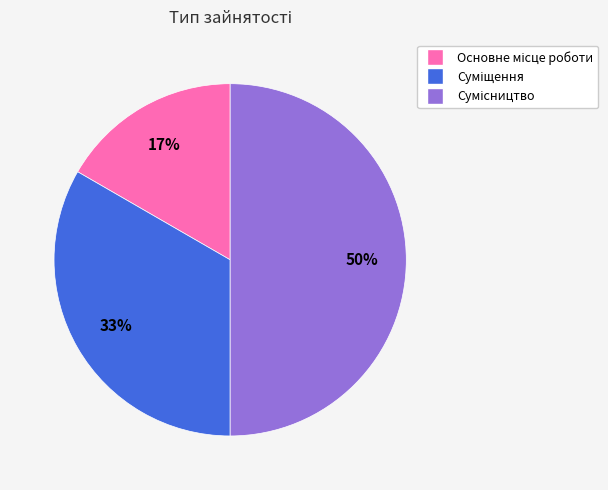

To the nearest percent, what is the difference between the largest and smallest slice percentages?

33%